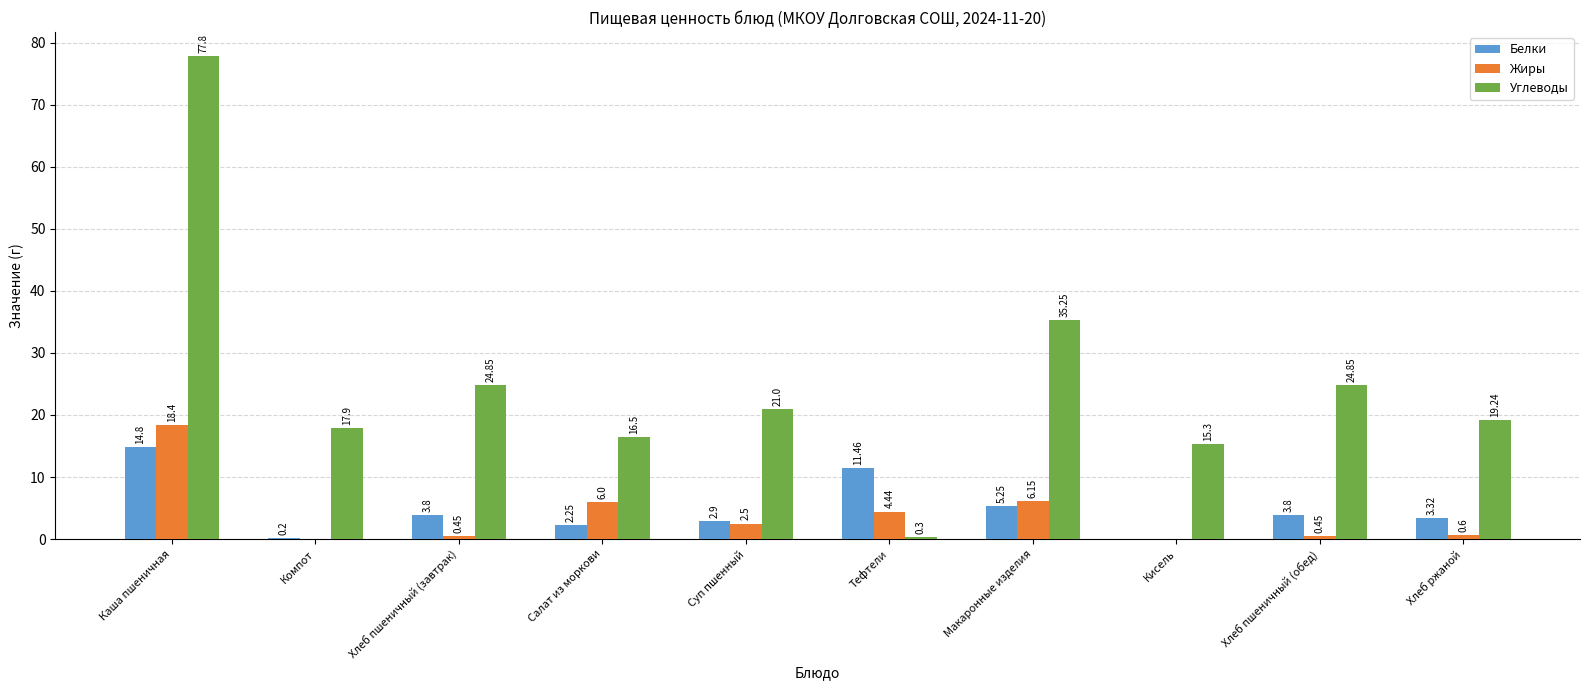

What is the total value across all series at Хлеб пшеничный (обед)?

29.1